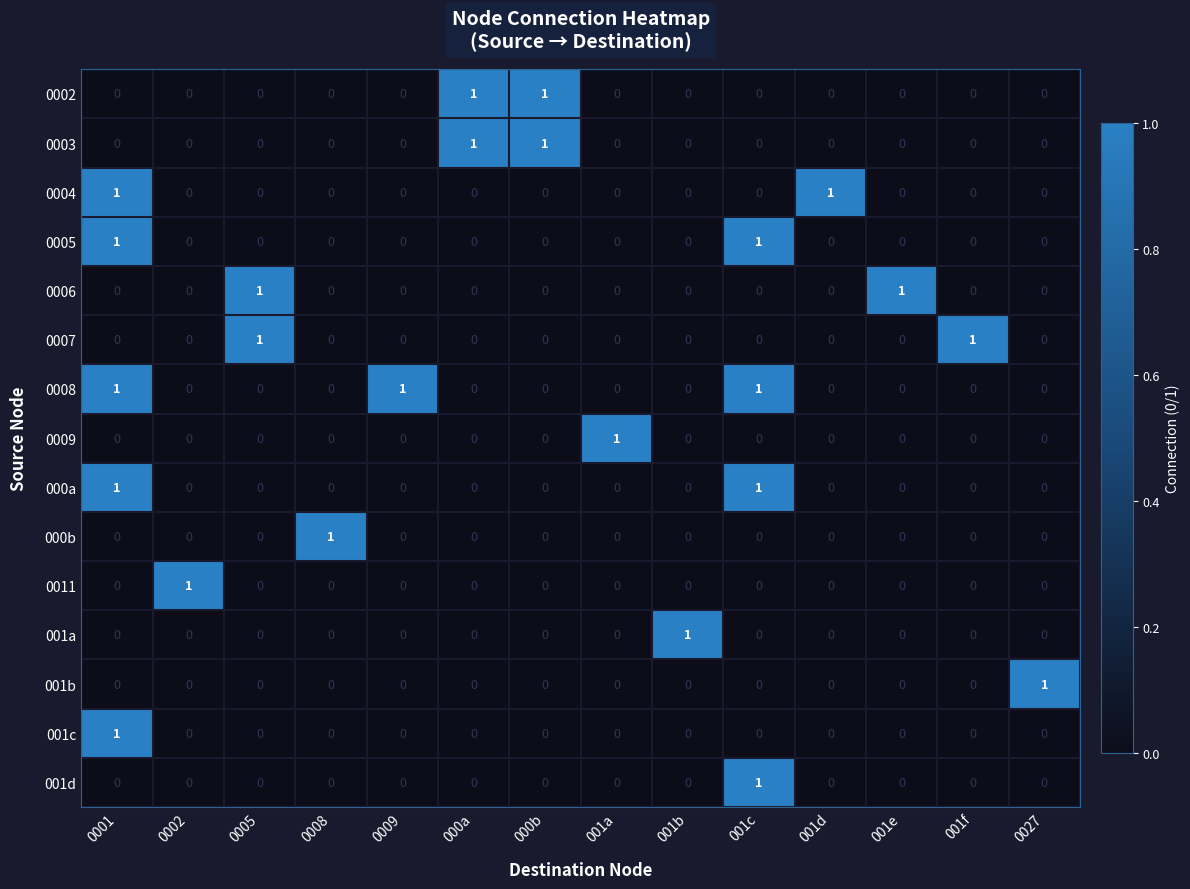

The value of 000a at 001b is 0. True or false?

True